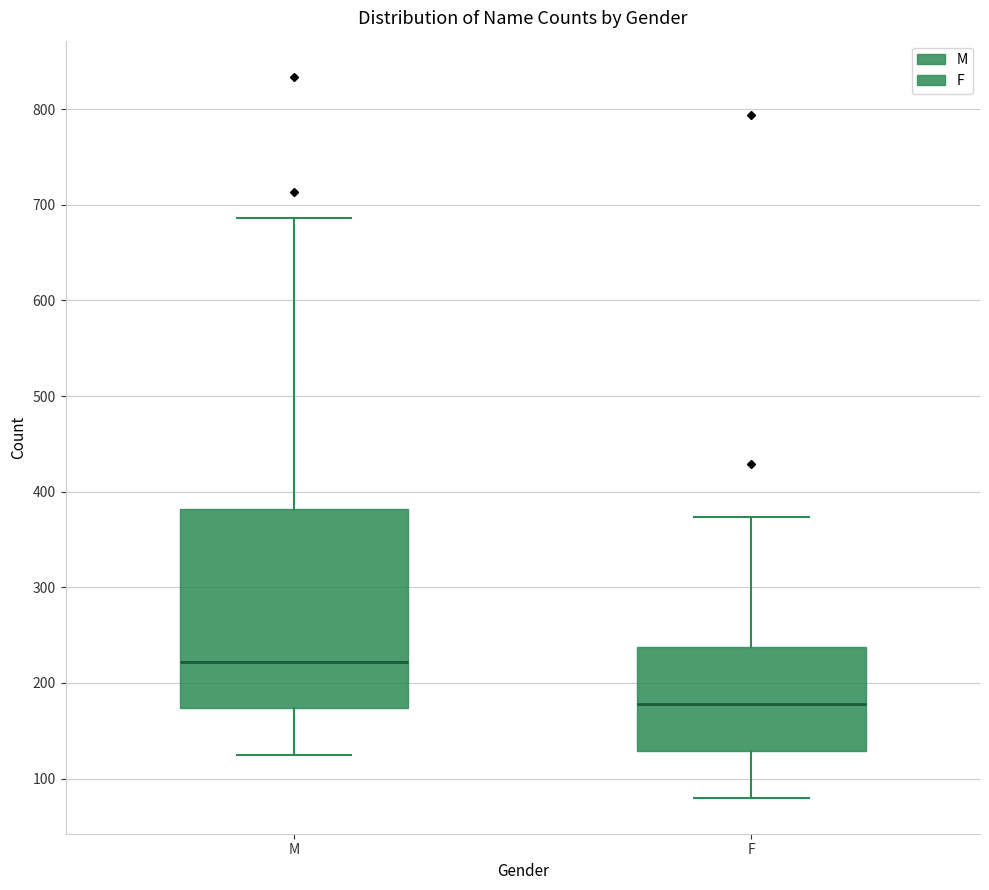

Which box has the highest median line?

M